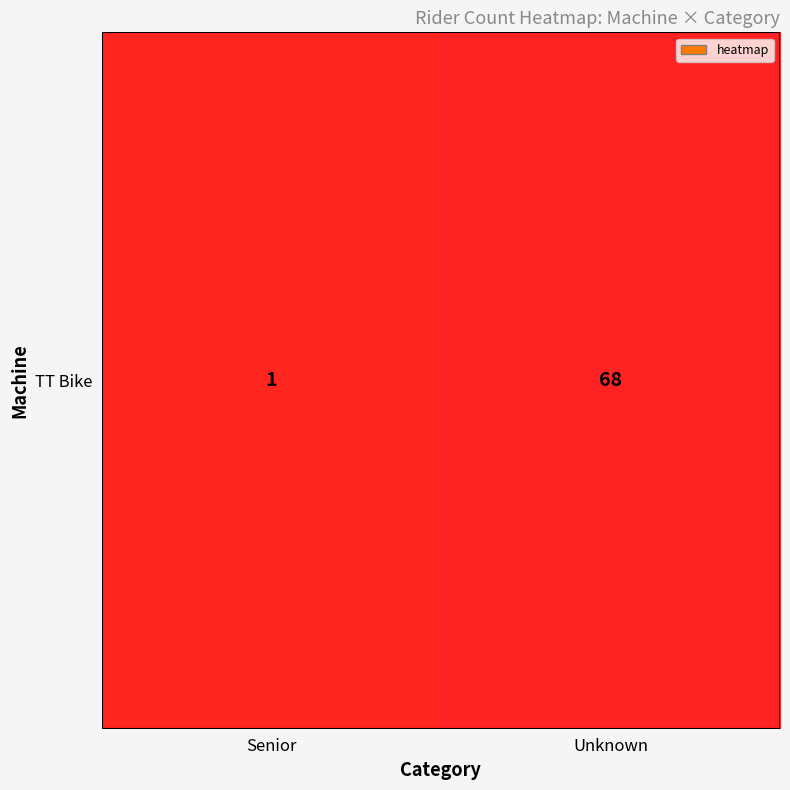

What is the sum of all values?

69